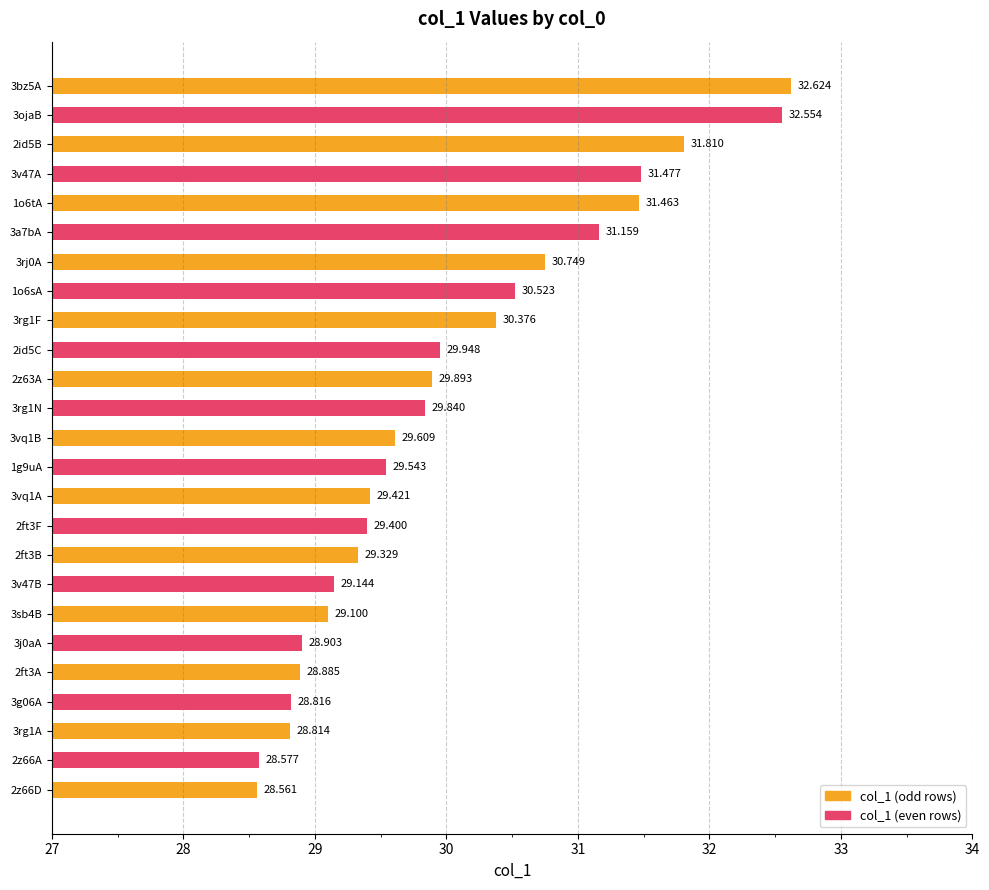

Does the chart contain stacked bars?

No